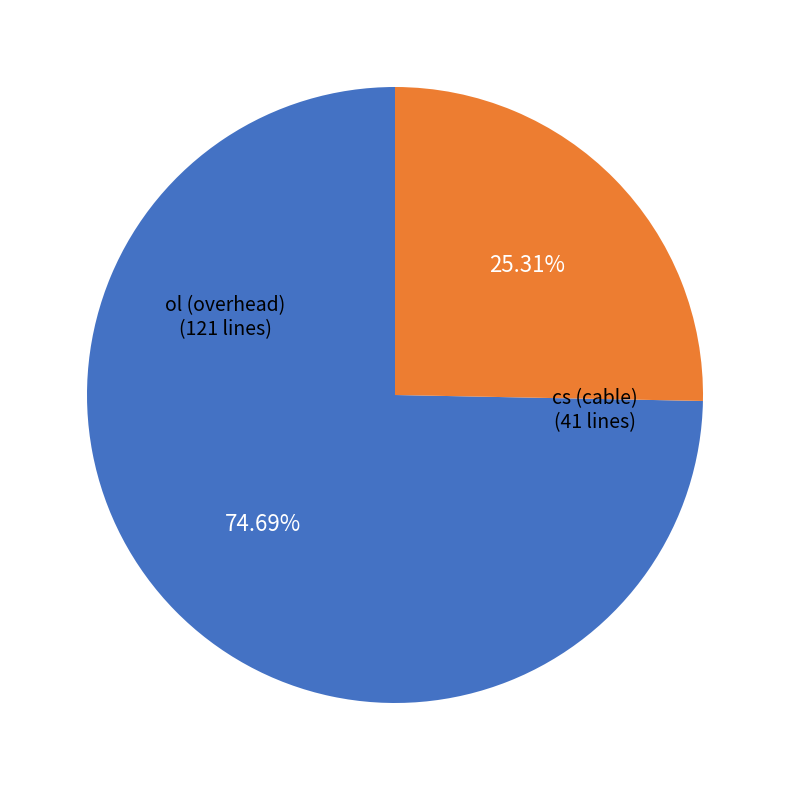

Is there a majority slice in this chart?

Yes